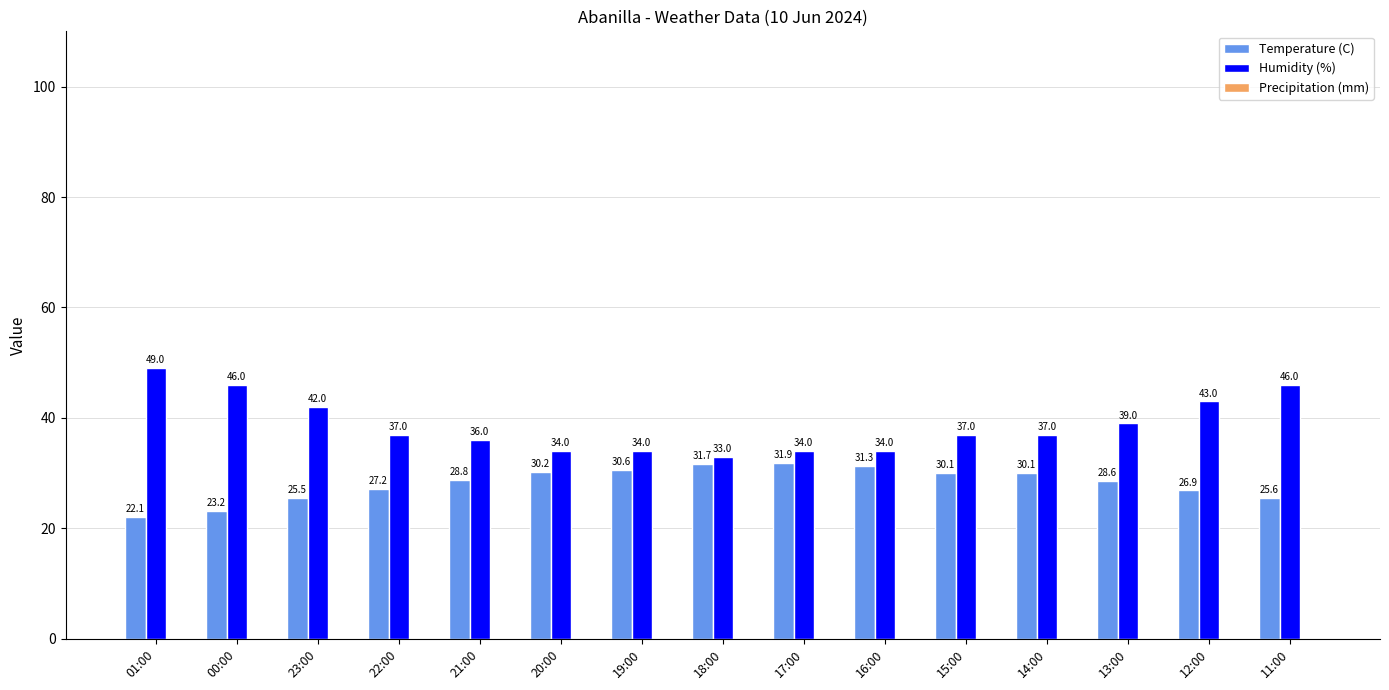

What is the sum of the Humidity (%) values at 13:00 and 15:00?

76.0